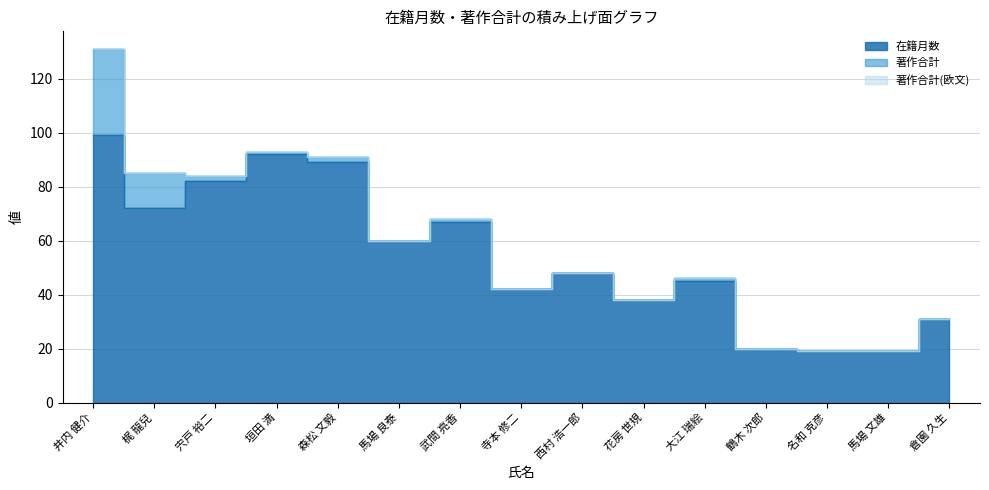

The value of 著作合計(欧文) at 花房 世規 is 0. True or false?

True